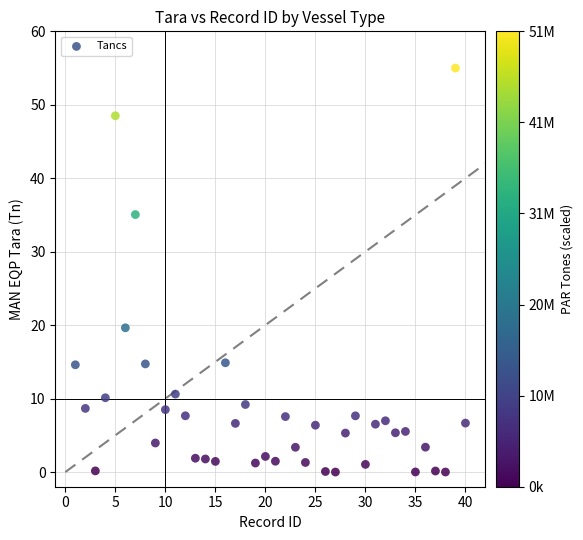

What is the range of X values (max minus min)?

39.0